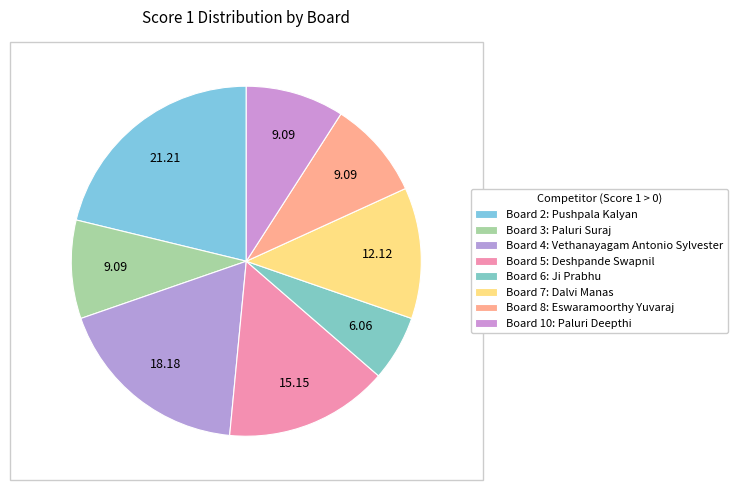

Count the number of slices in the pie.

8